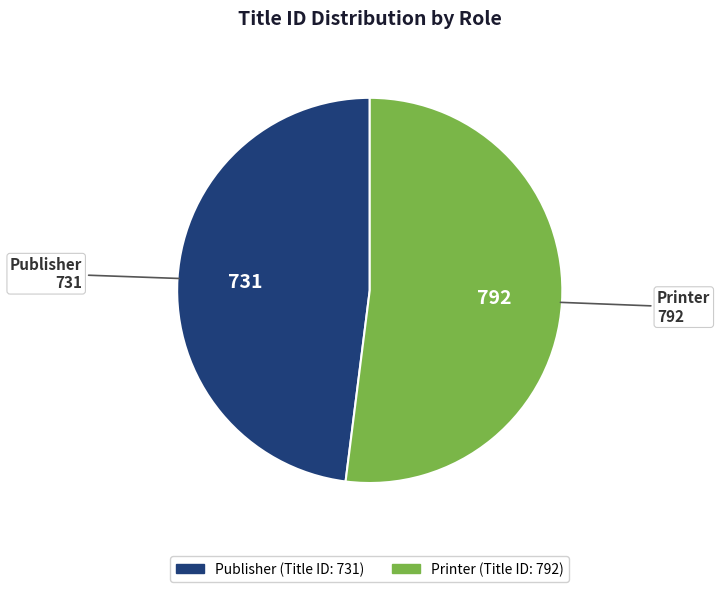

Which category has the smallest portion of the pie?

Publisher